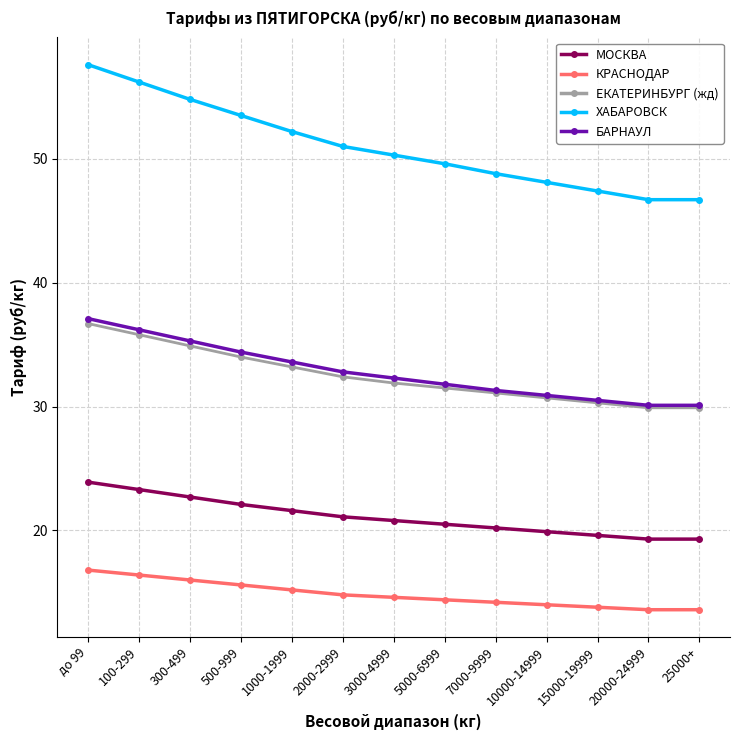

True or false: МОСКВА and ЕКАТЕРИНБУРГ (жд) cross at least once.

False